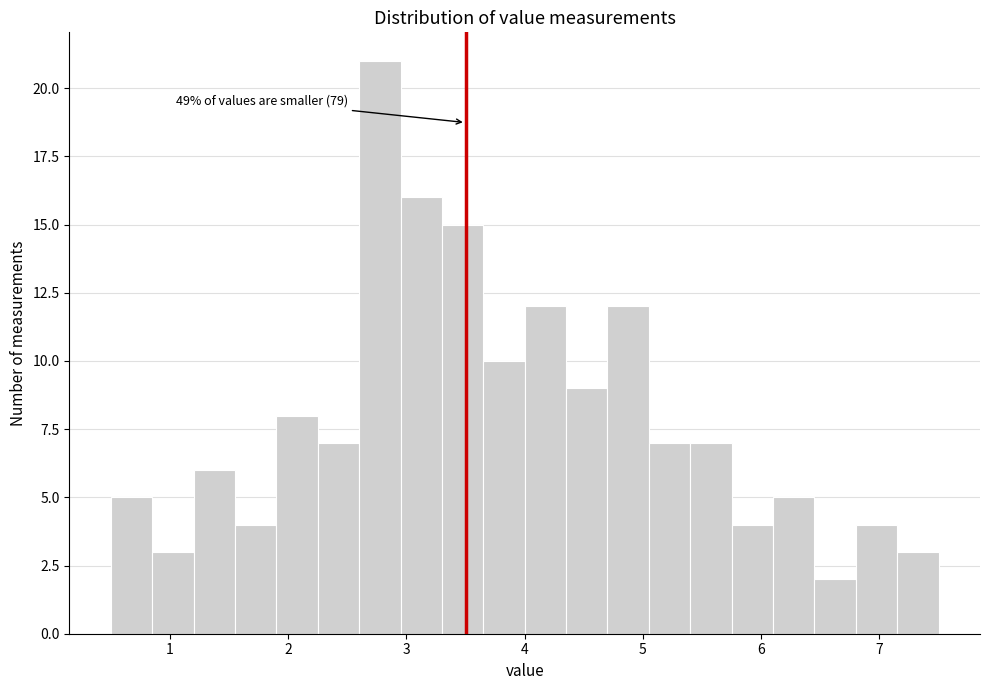

Read against the x-axis, roughly where is the centre of the tallest bar?

2.8